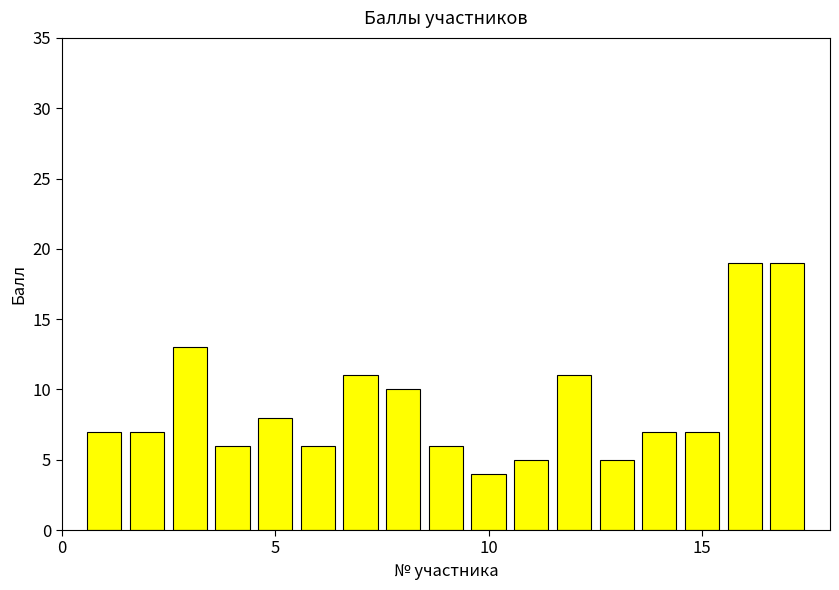

What is the minimum value shown in the chart?

4